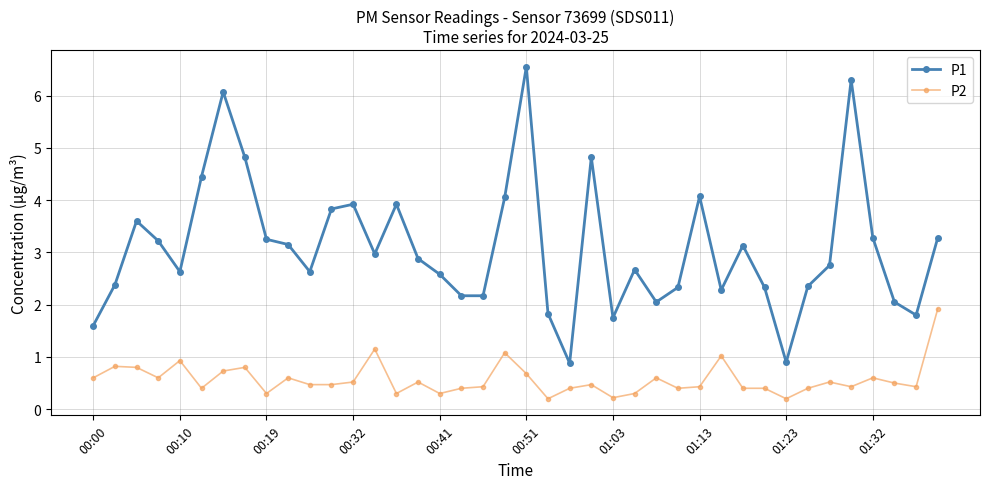

Which series has the largest range (max minus min)?

P1